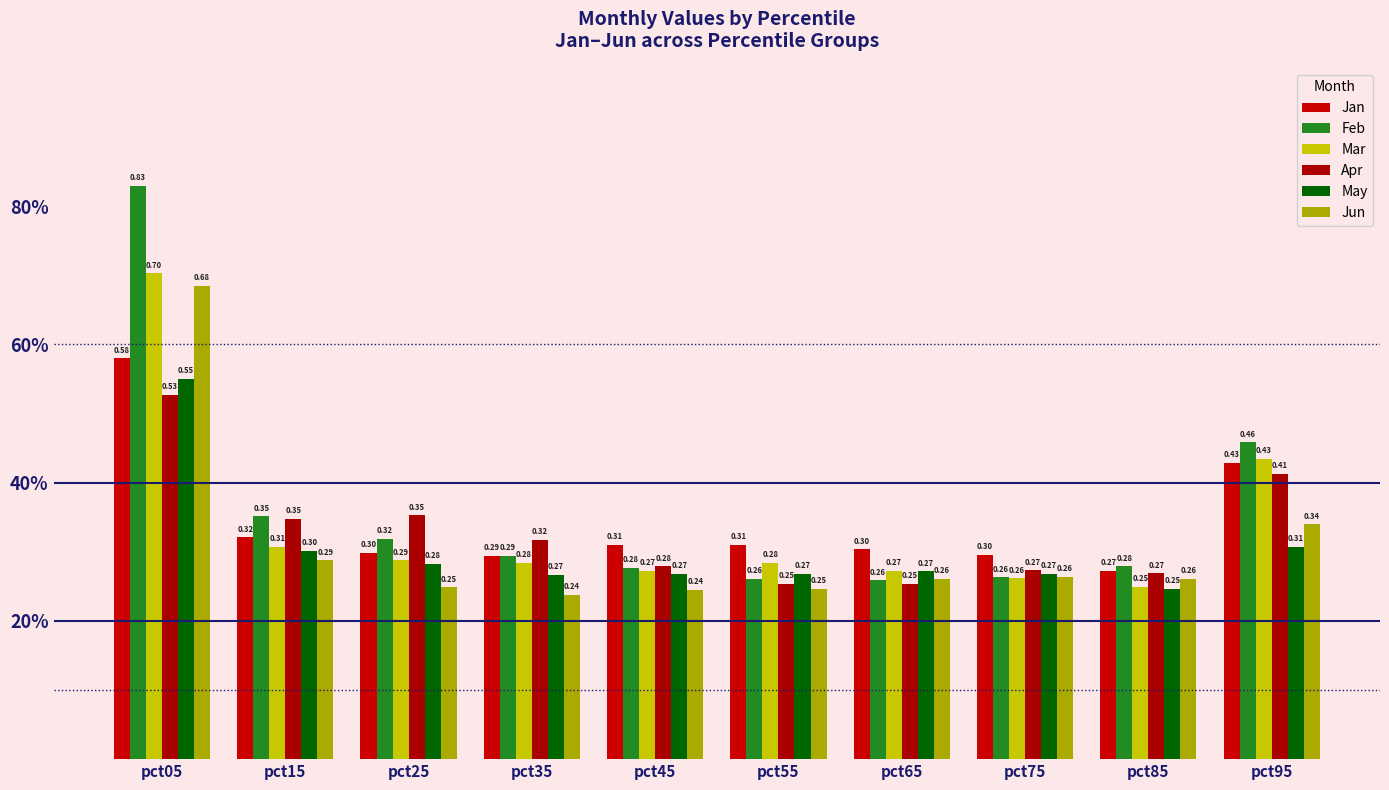

At which category does the chart reach its minimum across all series?

pct35